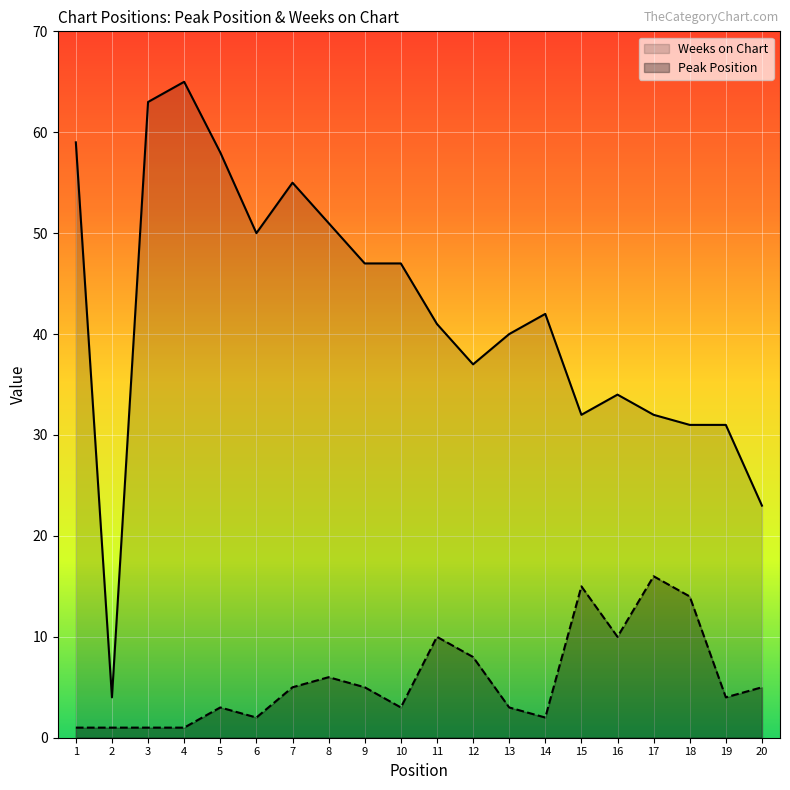

At which category is the sum across all series the highest?

4